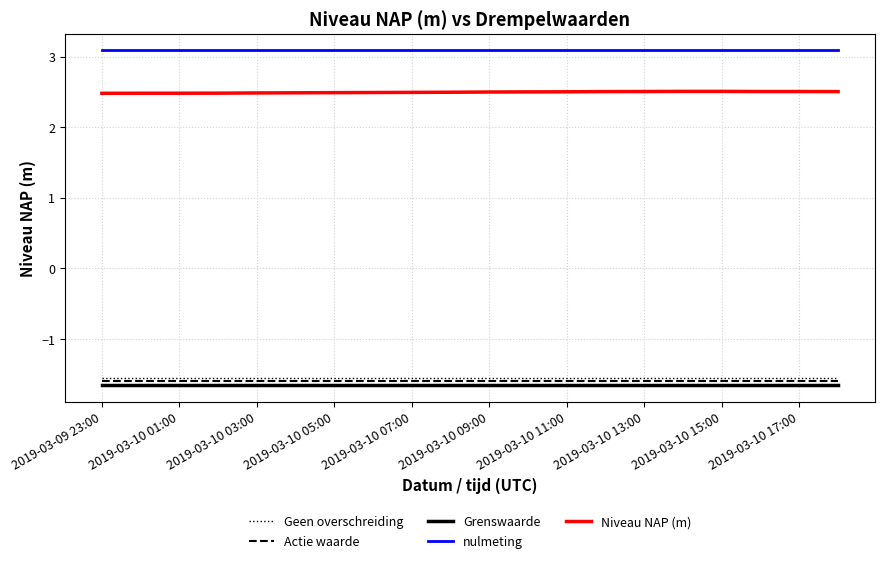

True or false: nulmeting and Actie waarde cross at least once.

False